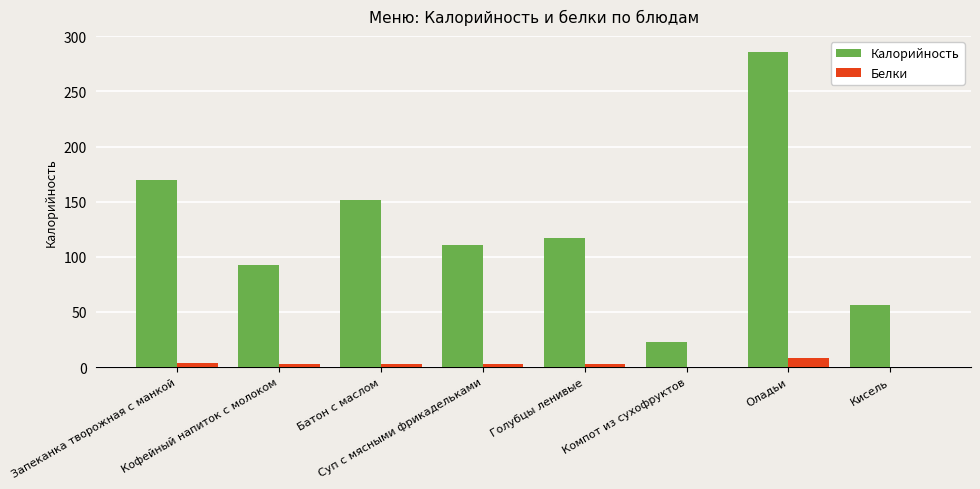

What is the sum of the Белки values at Оладьи and Суп с мясными фрикадельками?

10.9